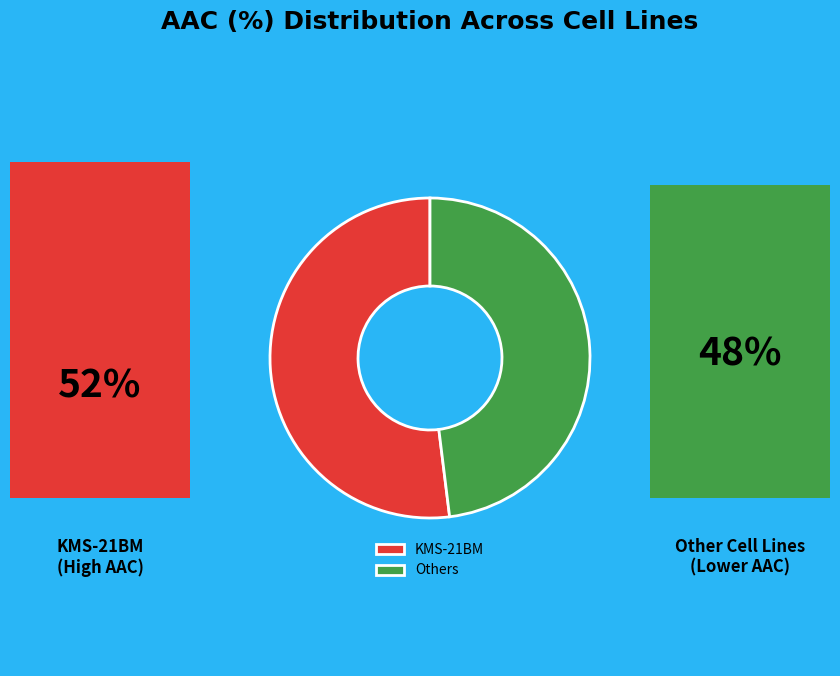

Does any single category account for the majority?

Yes